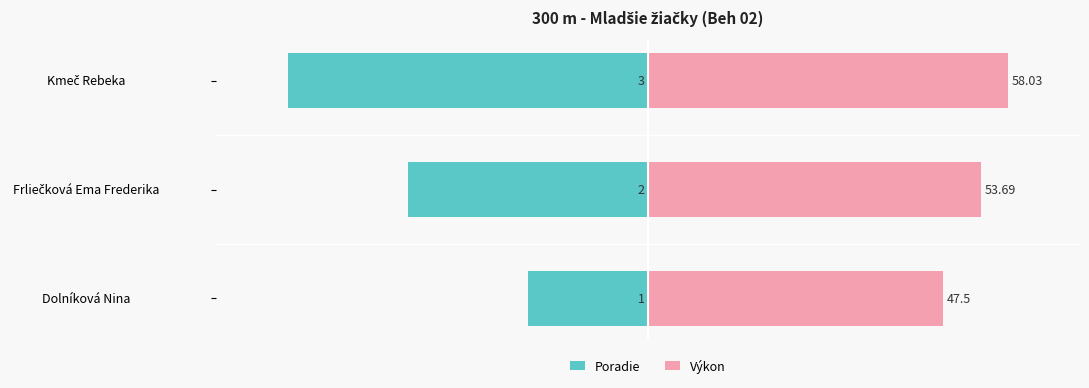

At how many categories does at least one series exceed -4?

3